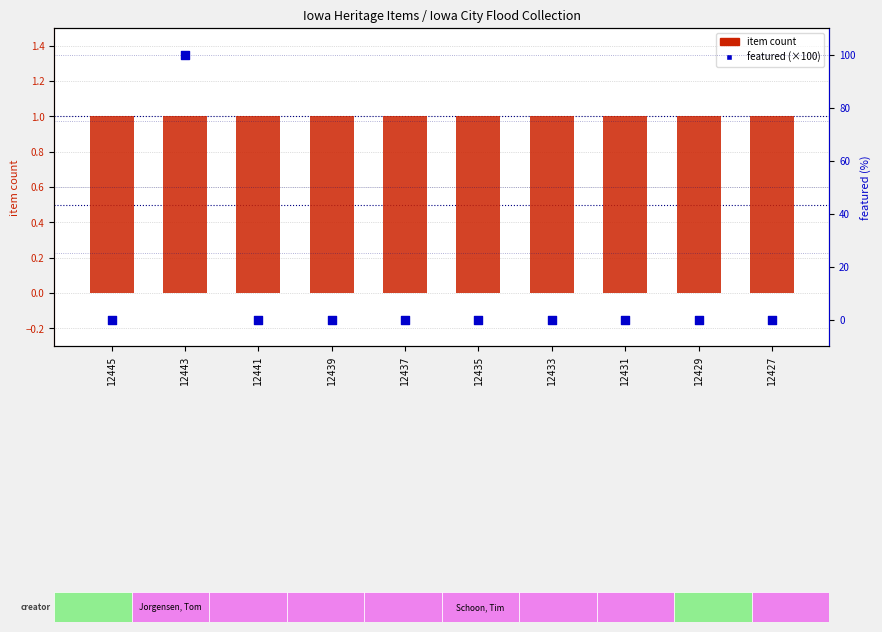

At how many categories does at least one series exceed 48?

1